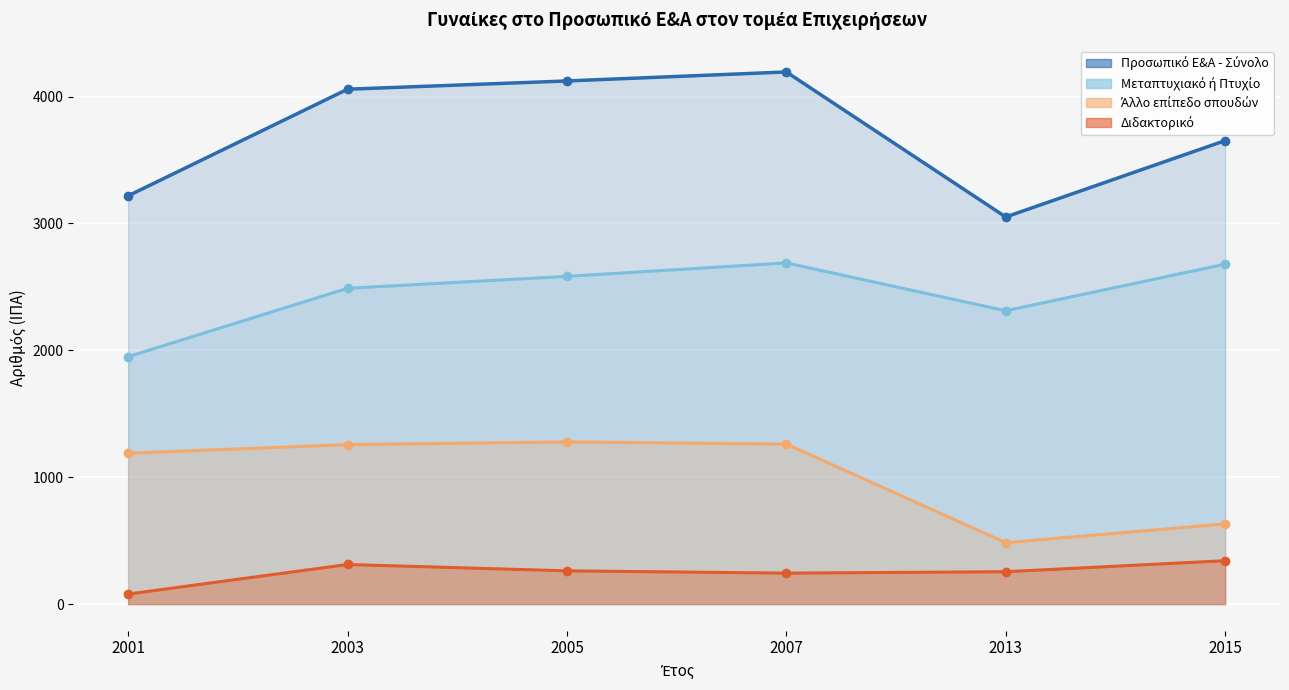

True or false: Προσωπικό Ε&Α - Σύνολο and Διδακτορικό cross at least once.

False